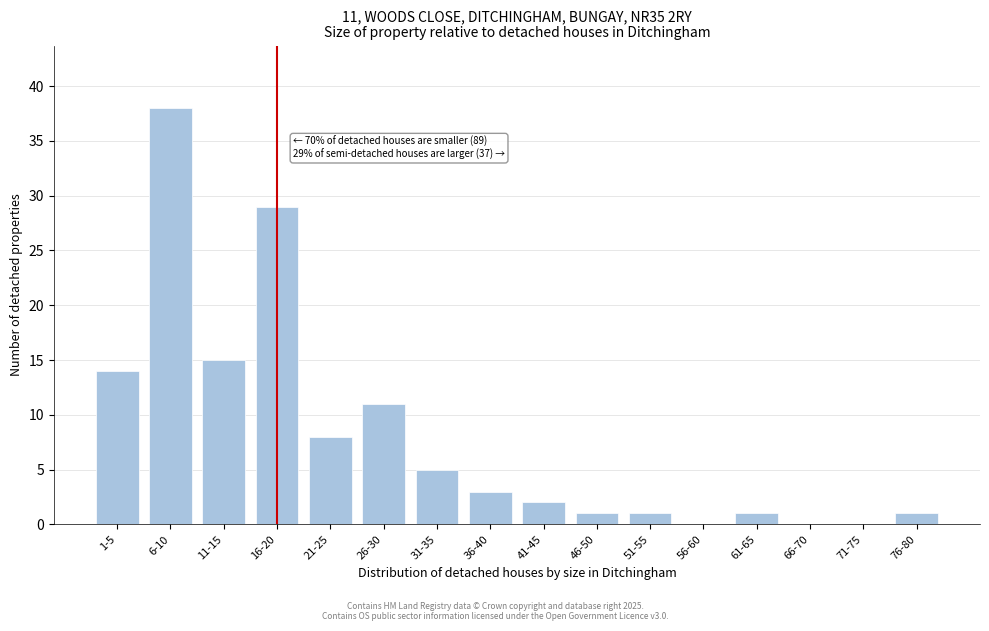

Reading left to right, what are all the values shown in this chart?

1-5=14	6-10=38	11-15=15	16-20=29	21-25=8	26-30=11	31-35=5	36-40=3	41-45=2	46-50=1	51-55=1	56-60=0	61-65=1	66-70=0	71-75=0	76-80=1